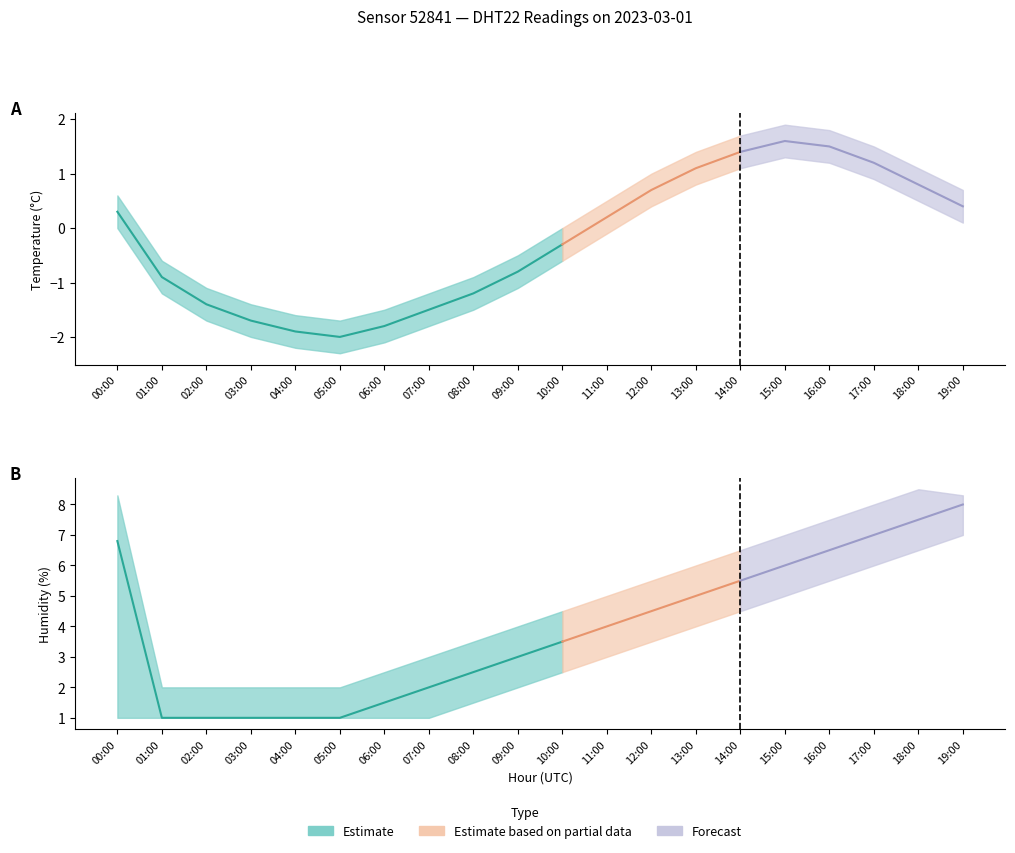

What is the label of the 13th point from the left?

12:00